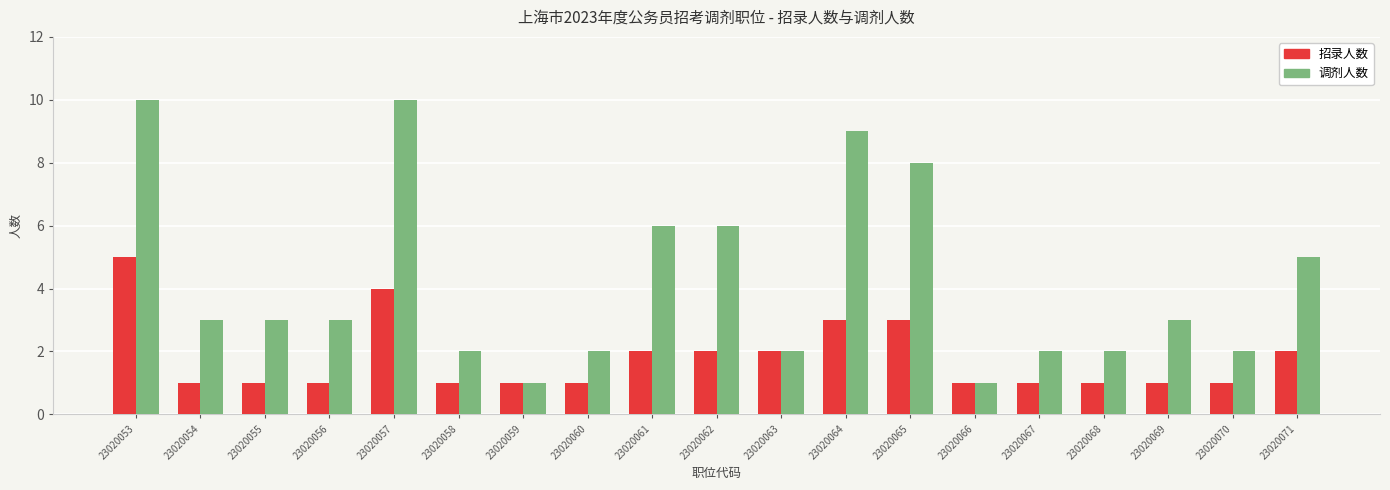

At 23020056, list the series in order from largest to smallest.

调剂人数, 招录人数